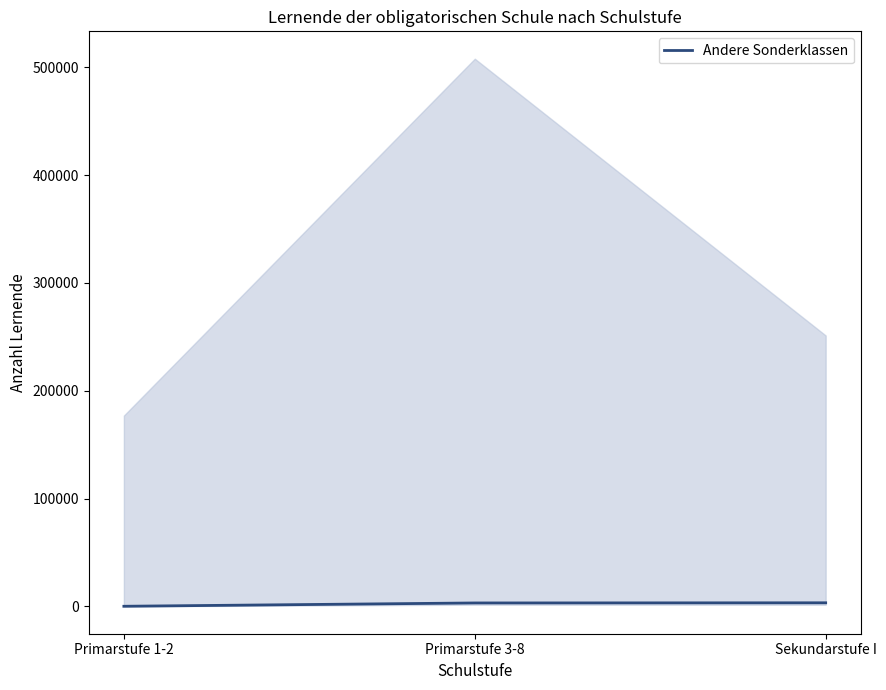

What position from the right is Primarstufe 1-2?

3